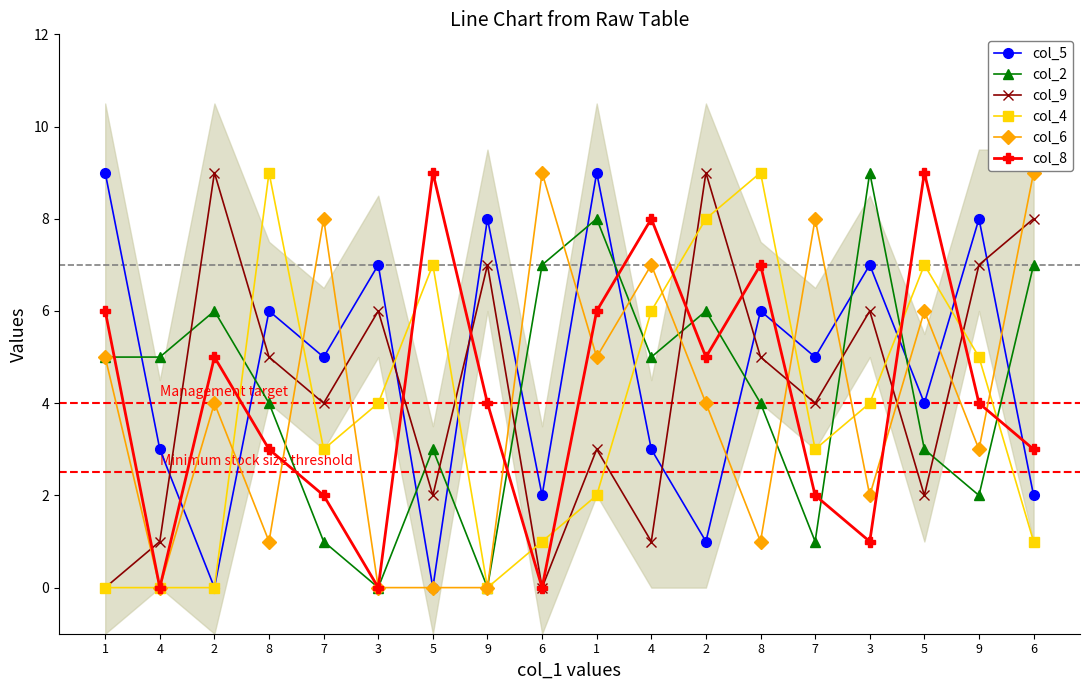

What is the difference between the col_9 values at 9 and 4?

6